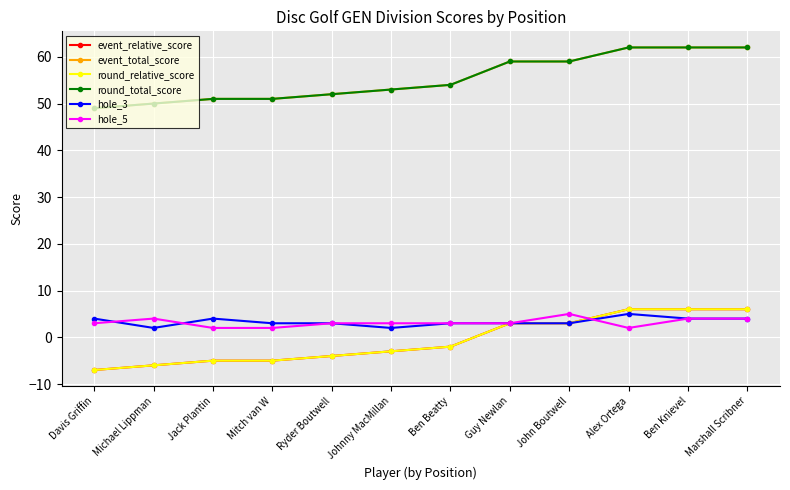

In hole_3, how many points are lower than both neighbors (excluding endpoints)?

2